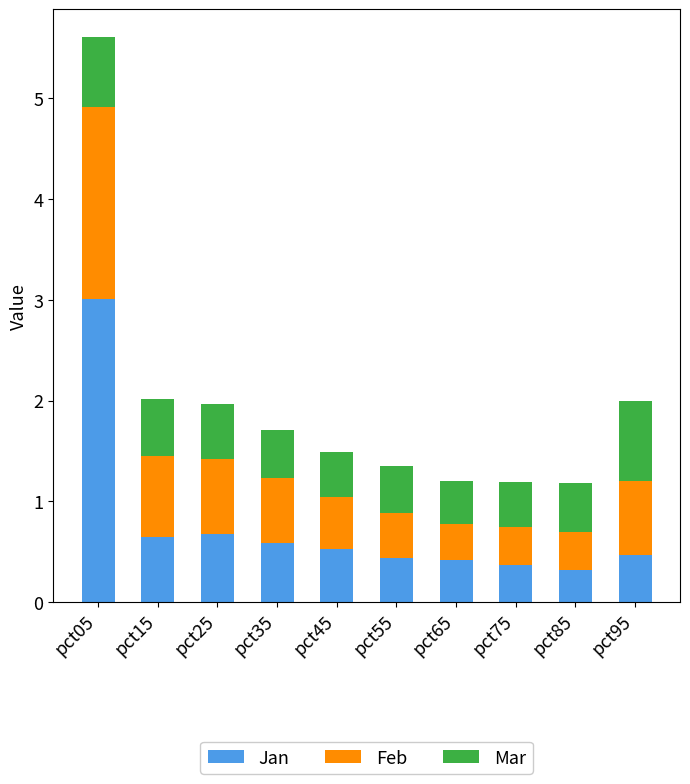

What is the highest value of the Jan series?

3.0